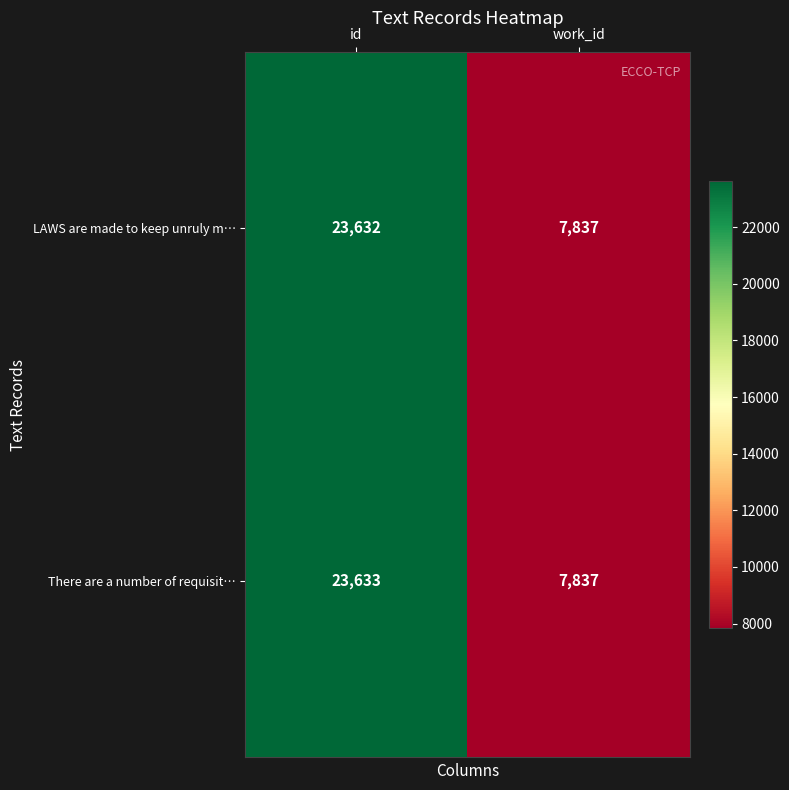

At which category does the chart reach its peak across all series?

id